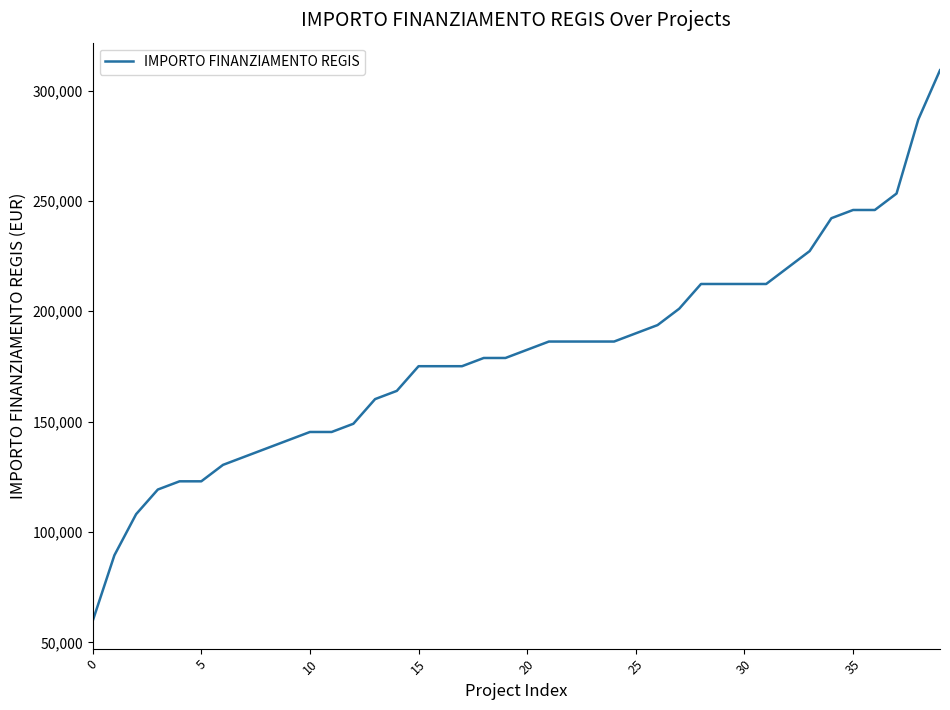

What is the minimum value shown in the chart?

59613.0